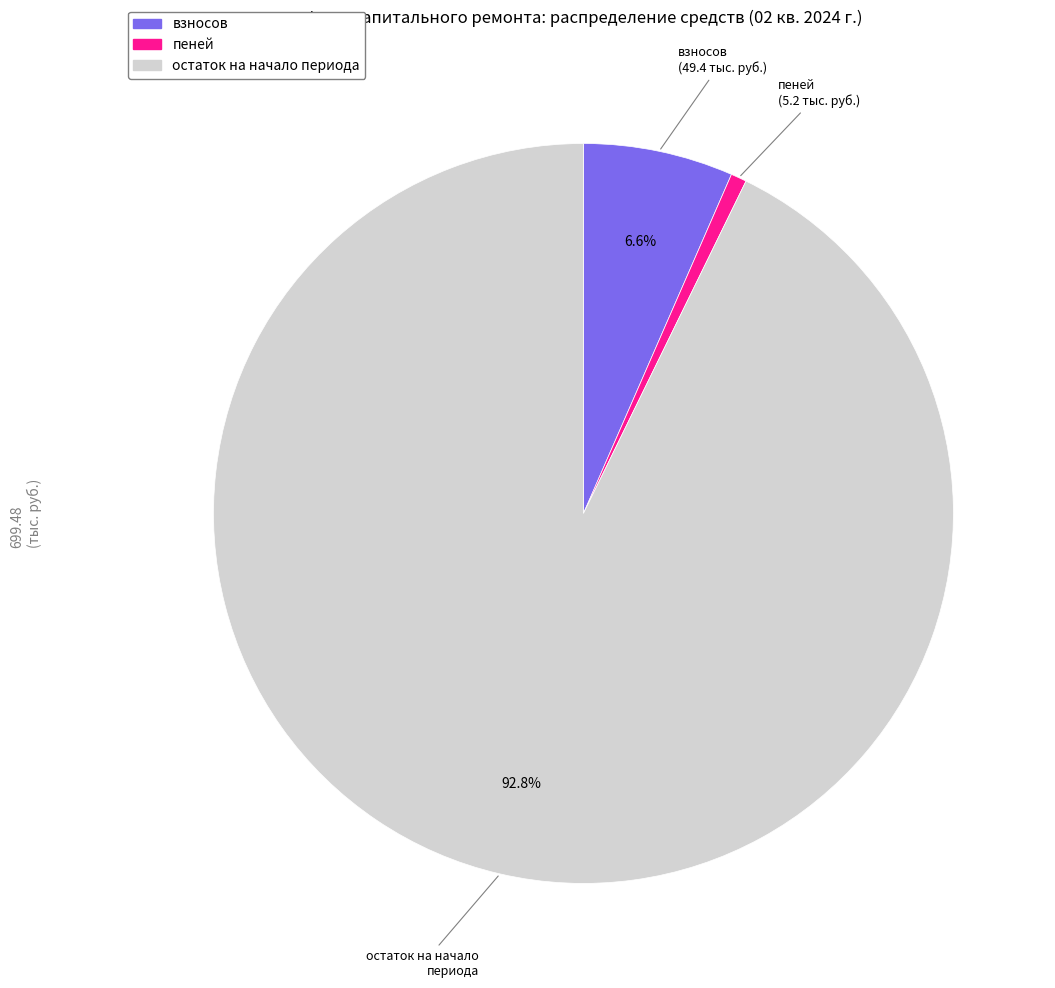

Does any single category account for the majority?

Yes